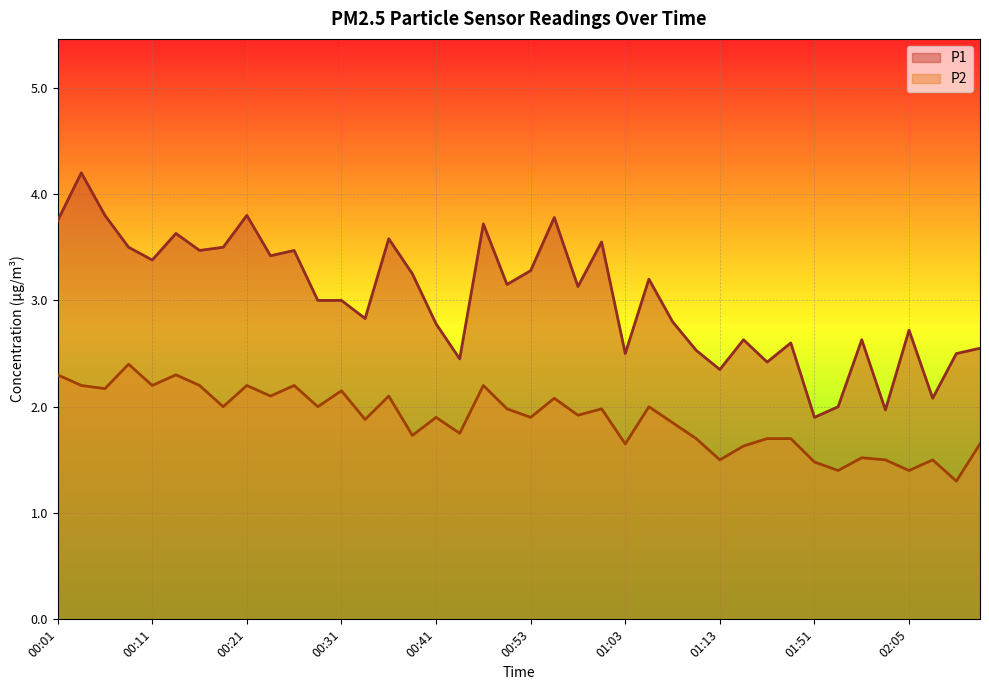

The P2 series shows 1.6 at 02:12. True or false?

True